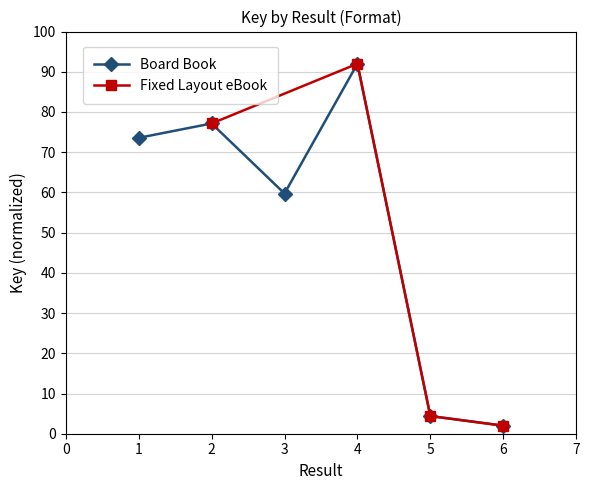

At which category does the data reach its first local valley?

3